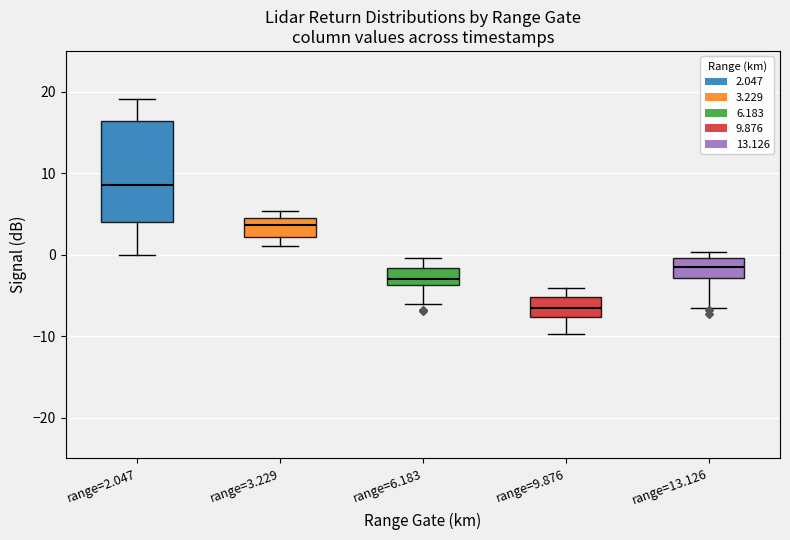

Reading left to right, transcribe this box plot: for each box, give where its median line is, the range the box spans, and where its two whiskers end, as read against the y-axis. The values are not printed on the chart, so give them approximately, as read against the axis.

range=2.047: median 9, box 4 to 16, whiskers 0 to 19
range=3.229: median 4, box 2 to 5, whiskers 1 to 5 (just above the box's upper edge)
range=6.183: median -3, box -4 to -2, whiskers -6 to 0
range=9.876: median -6, box -8 to -5, whiskers -10 to -4
range=13.126: median -1, box -3 to 0, whiskers -7 to 0 (just above the box's upper edge)